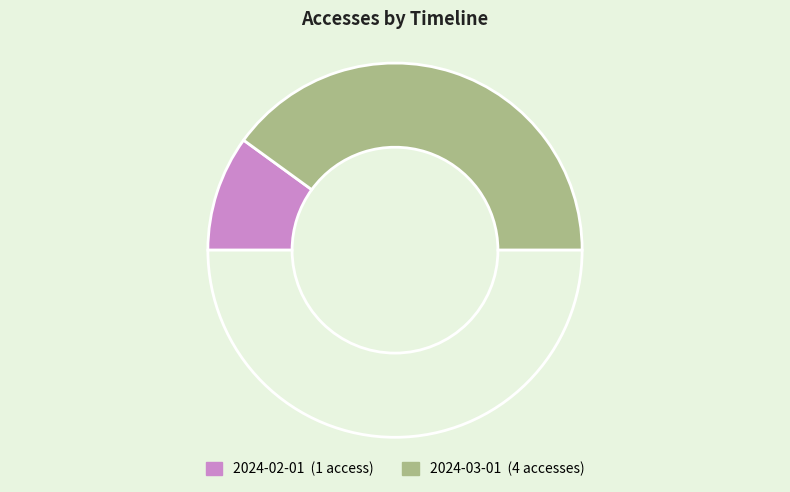

To the nearest percent, what is the difference between the largest and smallest slice percentages?

60%